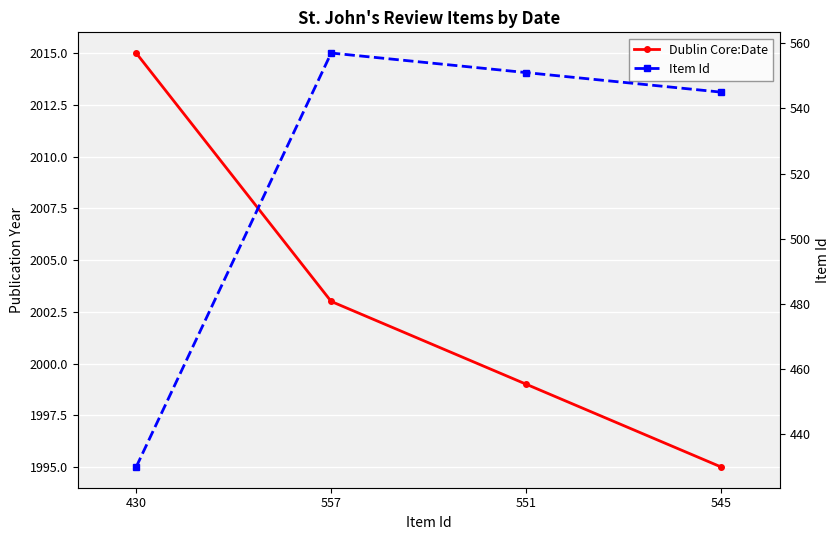

What is the label of the 2nd point from the left?

557